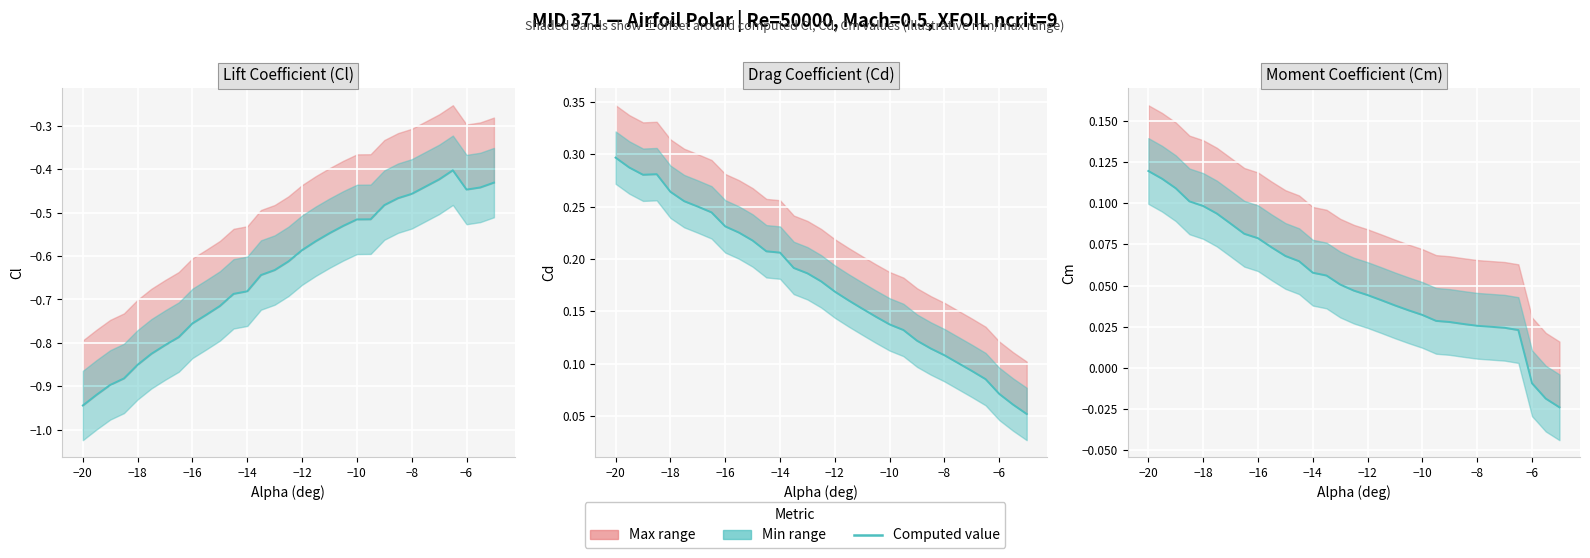

True or false: Cd (drag coefficient) and Cm (moment coefficient) intersect in this chart.

False